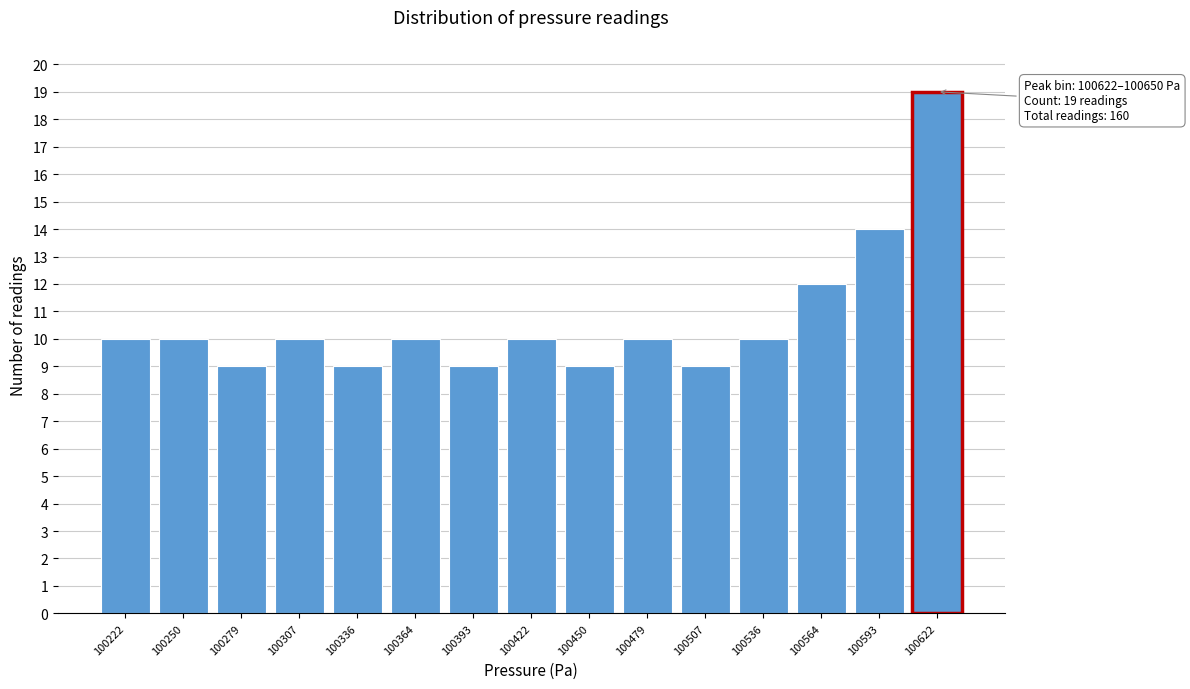

Reading right to left, what are all the values shown in this chart?

19	14	12	10	9	10	9	10	9	10	9	10	9	10	10